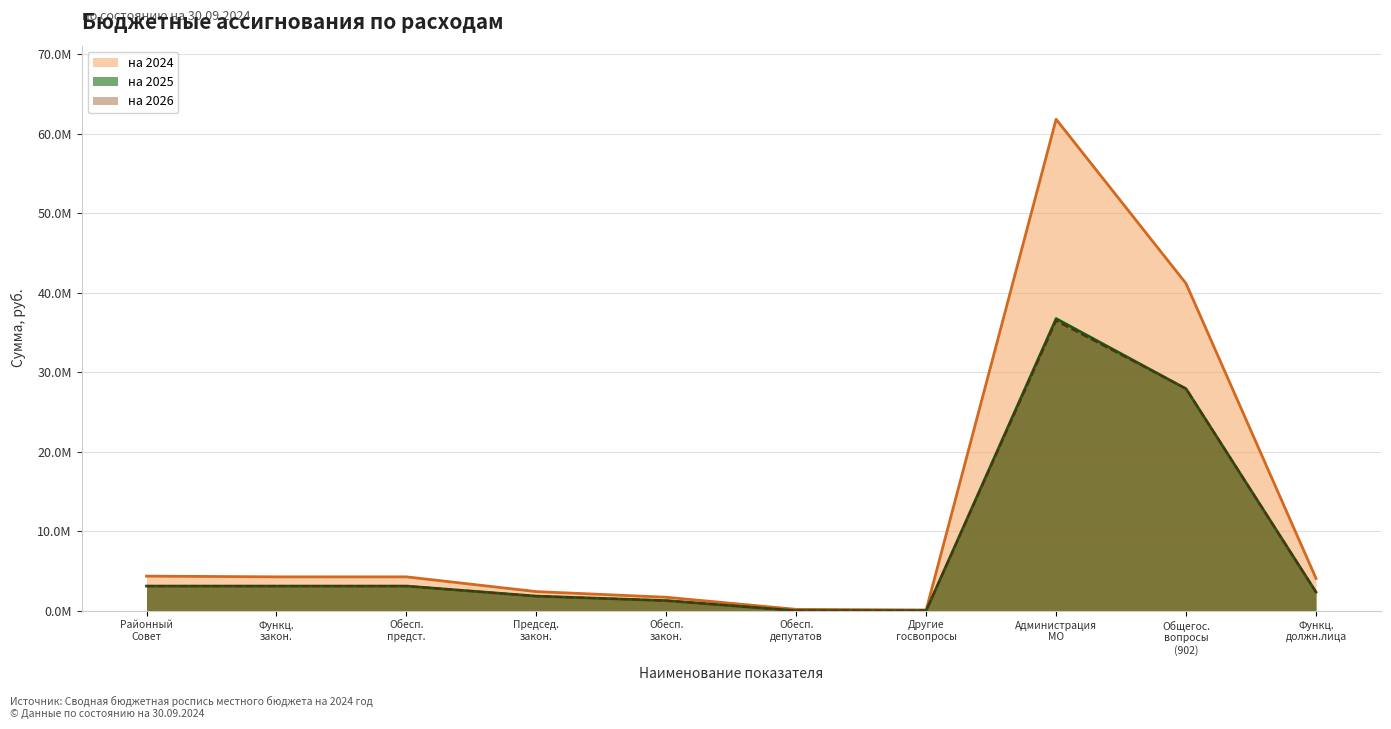

Reading left to right, extract all data points from this chart.

на 2024: 4345500.0	4255500.0	4255500.0	2399100.0	1689400.0	167000.0	90000.0	61806530.8	41142092.1	4064904.7
на 2025: 3095100.0	3095100.0	3095100.0	1829700.0	1265400.0	0.0	0.0	36730680.0	27905180.0	2334600.0
на 2026: 3095100.0	3095100.0	3095100.0	1829700.0	1265400.0	0.0	0.0	36453480.0	27920880.0	2334600.0